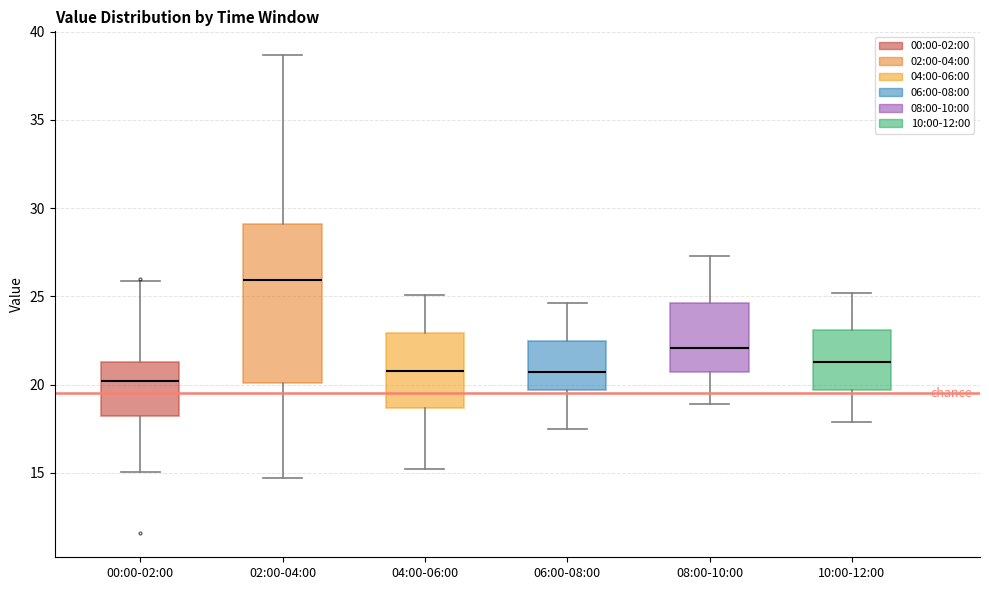

Reading left to right, read every box against the y-axis: the position of its median line, the range the box covers, and the ends of its whiskers. The values are not printed on the chart, so give them approximately, as read against the axis.

00:00-02:00: median 20.0, box 18.0 to 21.5, whiskers 15.0 to 26.0
02:00-04:00: median 26.0, box 20.0 to 29.0, whiskers 14.5 to 38.5
04:00-06:00: median 21.0, box 18.5 to 23.0, whiskers 15.0 to 25.0
06:00-08:00: median 20.5, box 19.5 to 22.5, whiskers 17.5 to 24.5
08:00-10:00: median 22.0, box 20.5 to 24.5, whiskers 19.0 to 27.5
10:00-12:00: median 21.5, box 19.5 to 23.0, whiskers 18.0 to 25.0